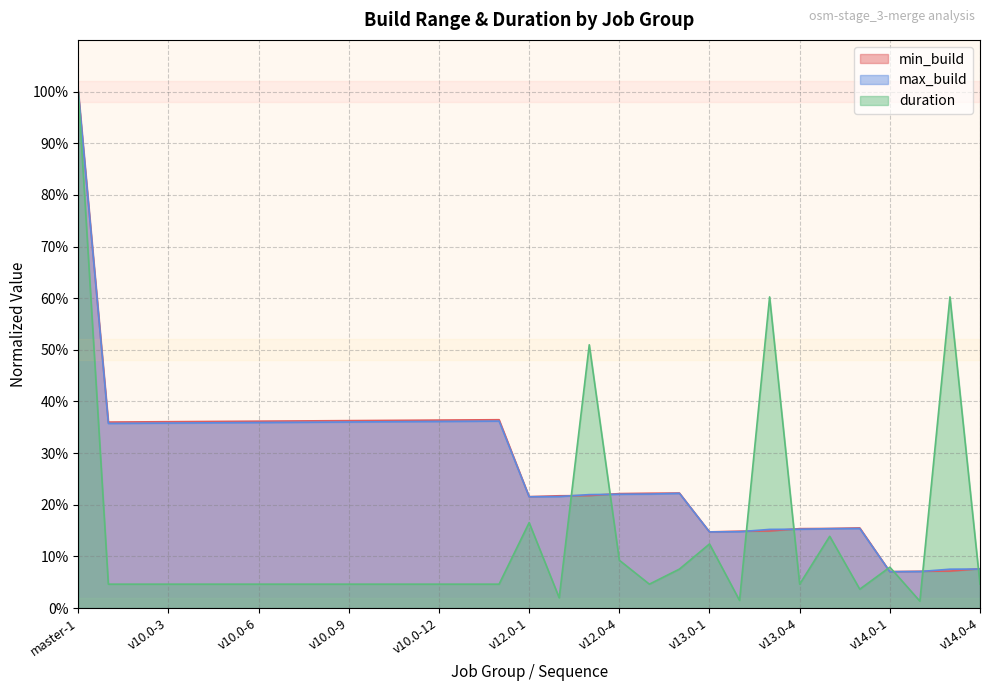

In min_build, how many points are lower than both neighbors (excluding endpoints)?

4